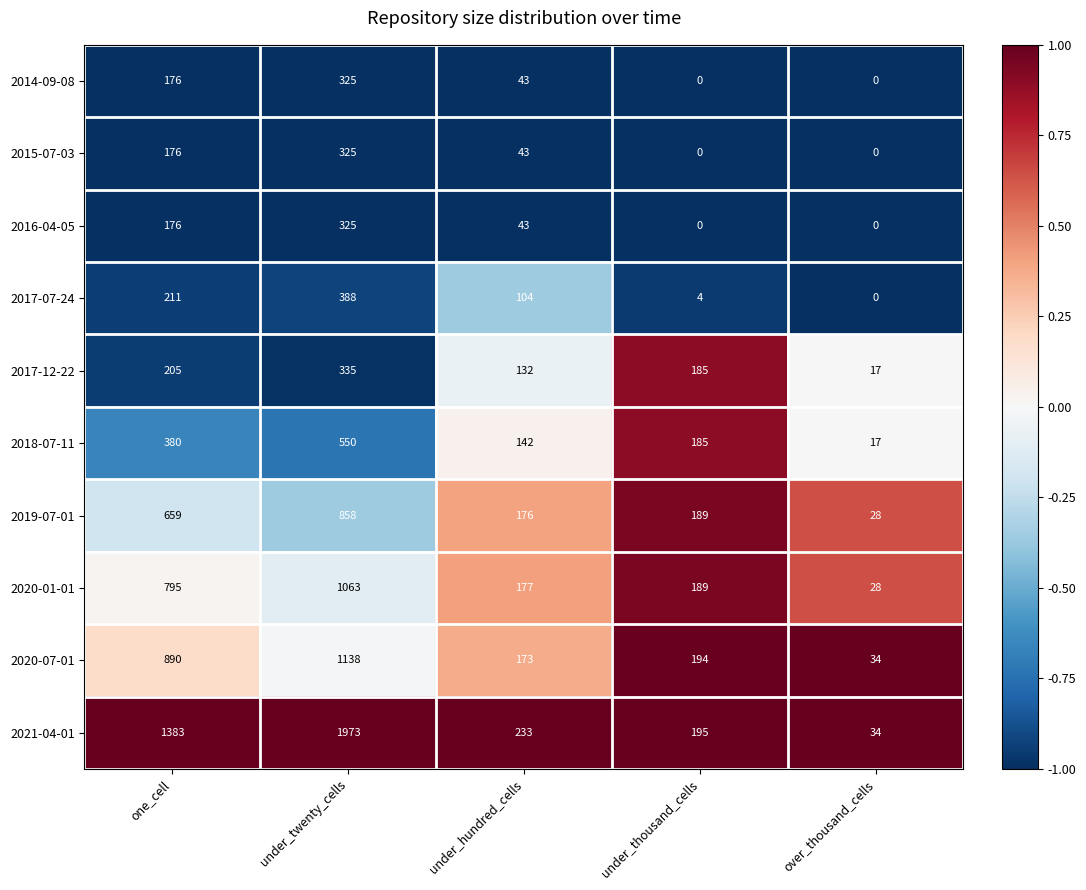

Which category has the highest value across all series?

under_twenty_cells